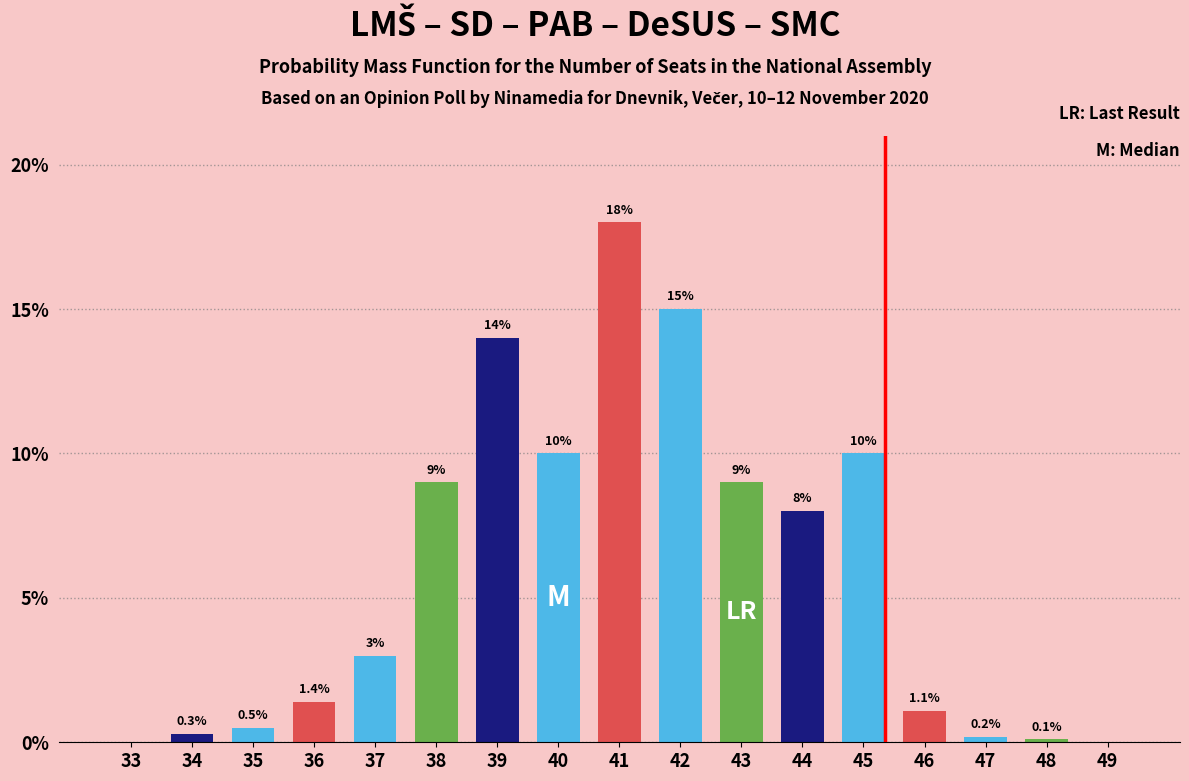

Reading left to right, transcribe all the data shown in this chart.

33=0.0	34=0.3	35=0.5	36=1.4	37=3.0	38=9.0	39=14.0	40=10.0	41=18.0	42=15.0	43=9.0	44=8.0	45=10.0	46=1.1	47=0.2	48=0.1	49=0.0